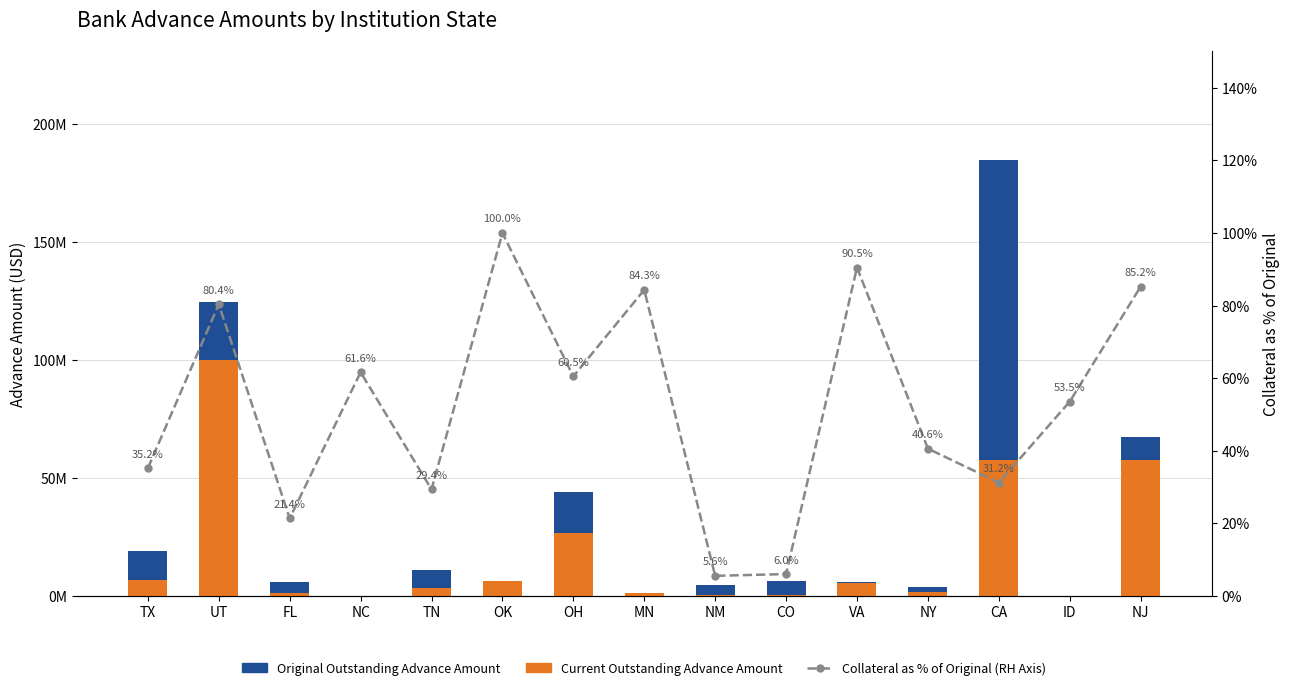

At which label is Original Outstanding Advance Amount closest to 92400130?

NJ